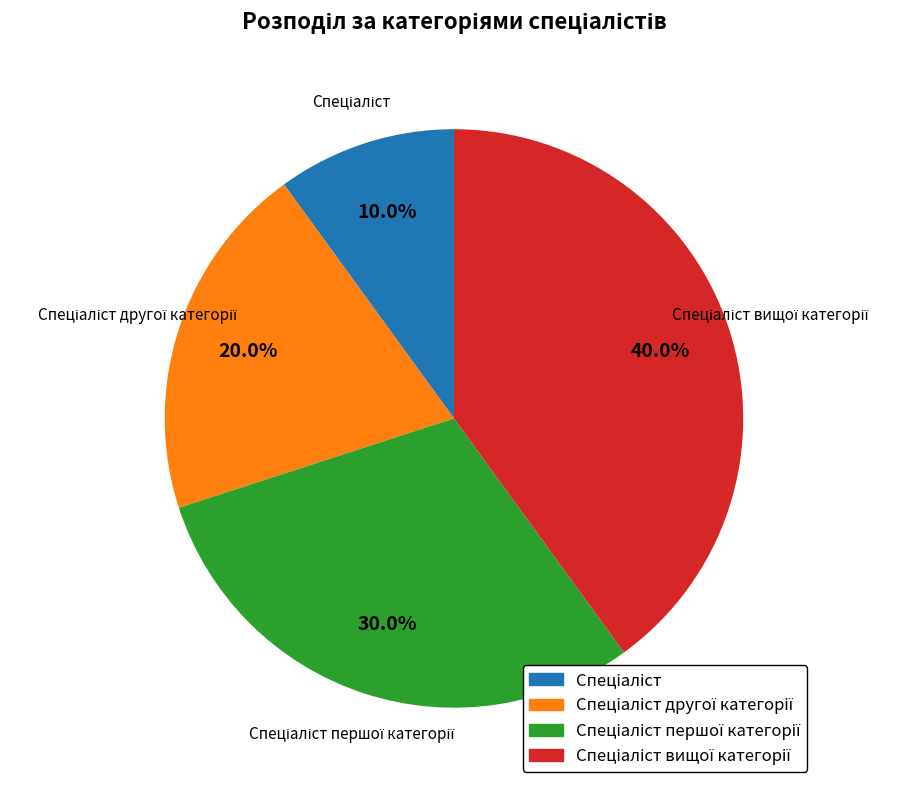

Is there a majority slice in this chart?

No